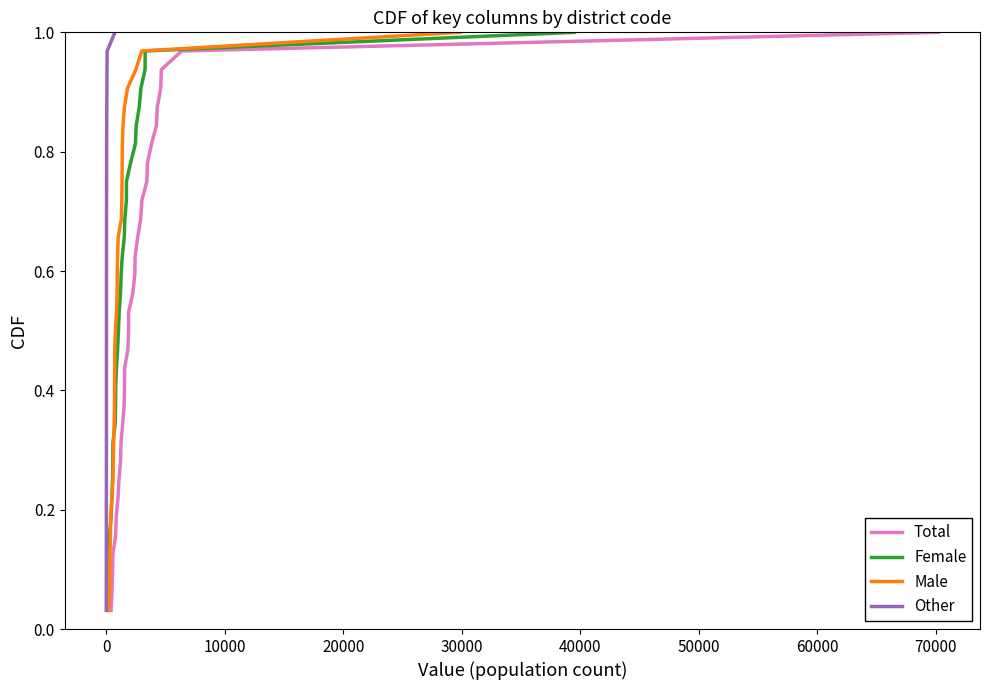

What is the value of the Female point at the 29th from the left?

0.9